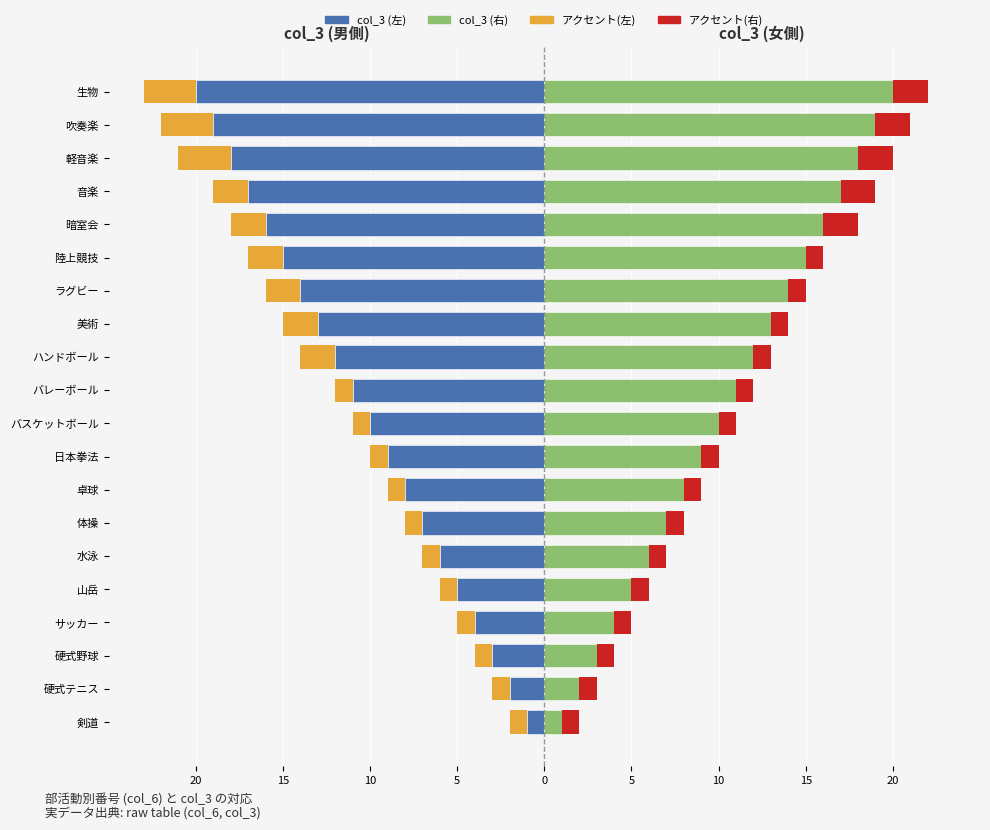

How many categories are shown in the chart?

20